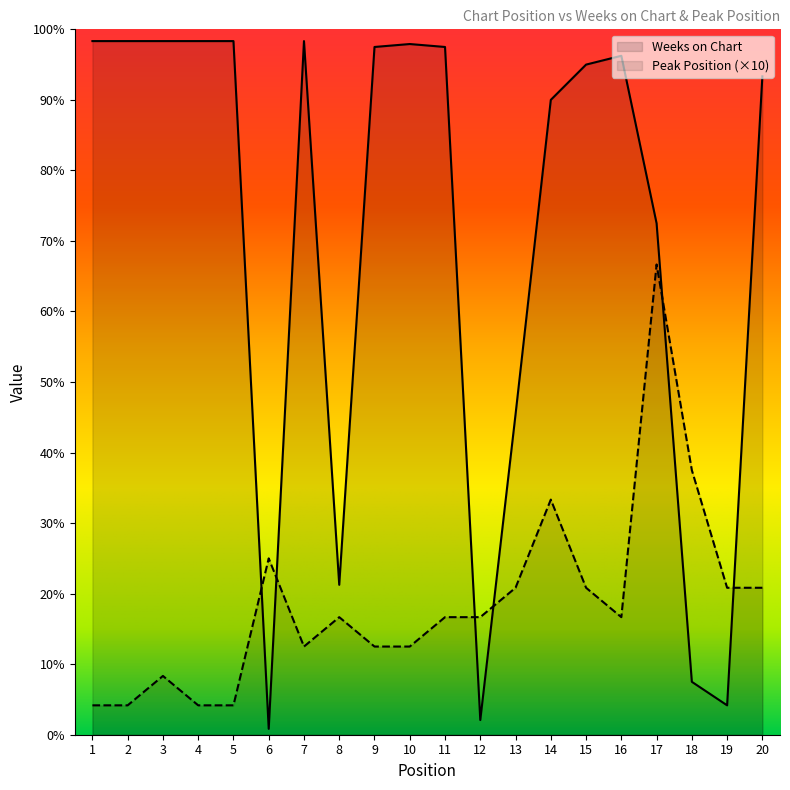

What is the value of the Peak Position point at the 5th from the left?

10